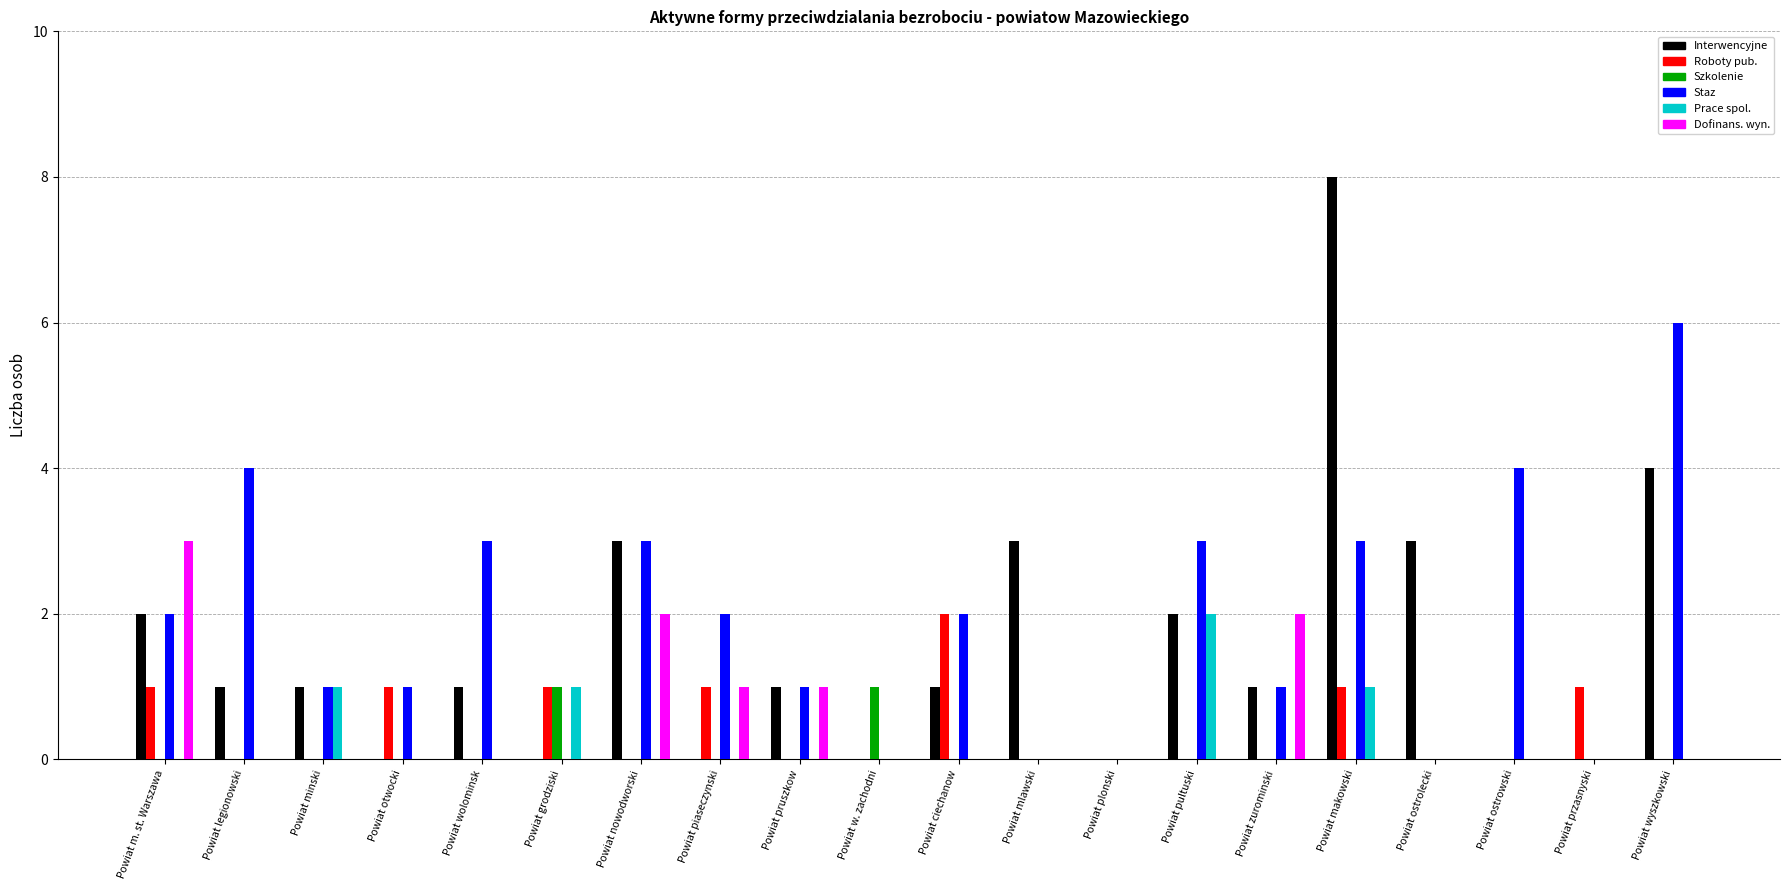

What is the total value across all series at Powiat ciechanow?

5